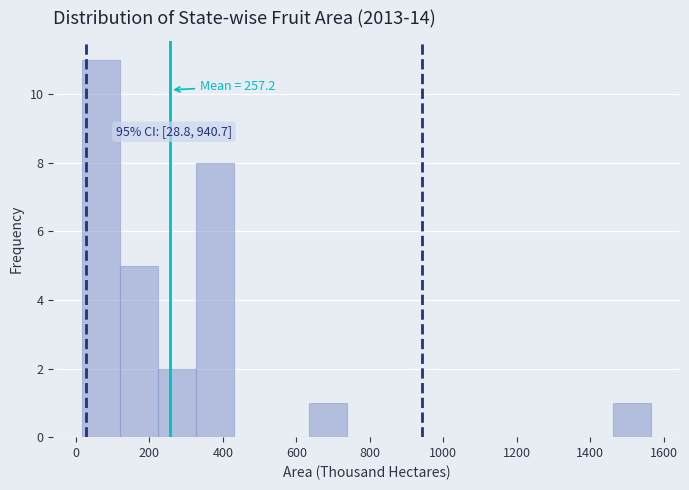

Over which range of the x-axis is the bar tallest?

20 to 120